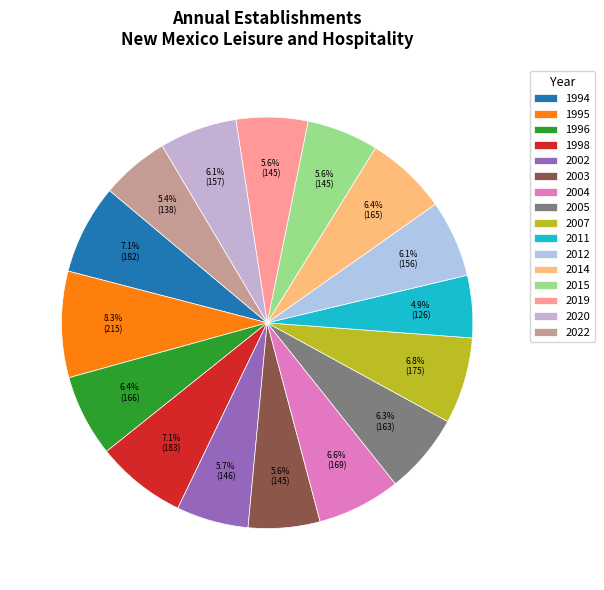

What is the change in value from 2007 to 2019?

-30